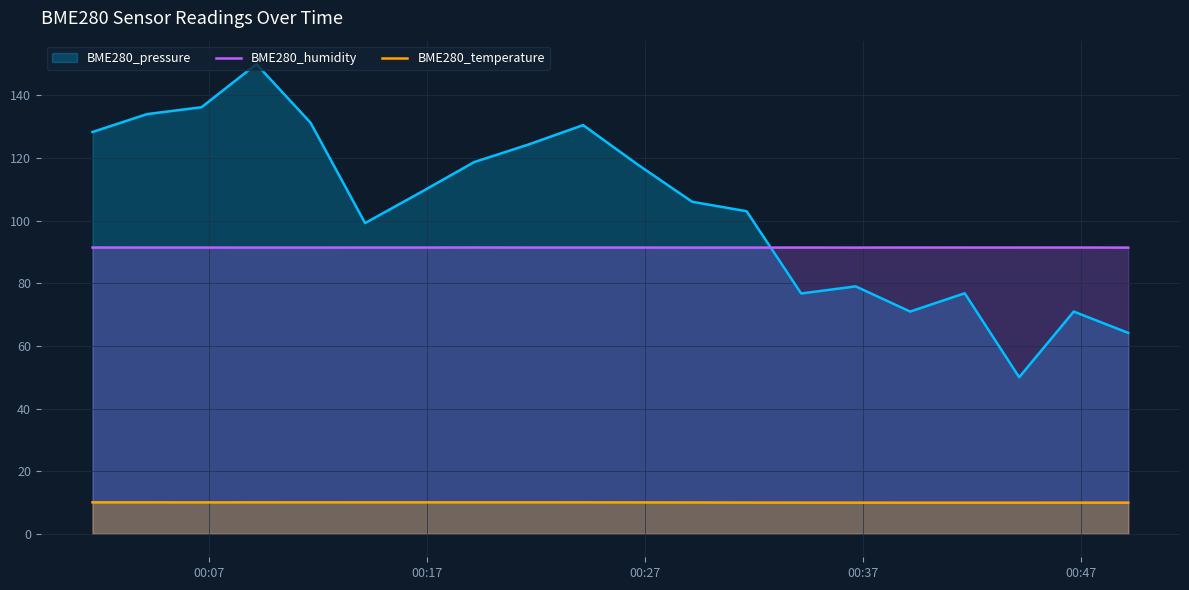

True or false: BME280_humidity and BME280_temperature intersect in this chart.

False